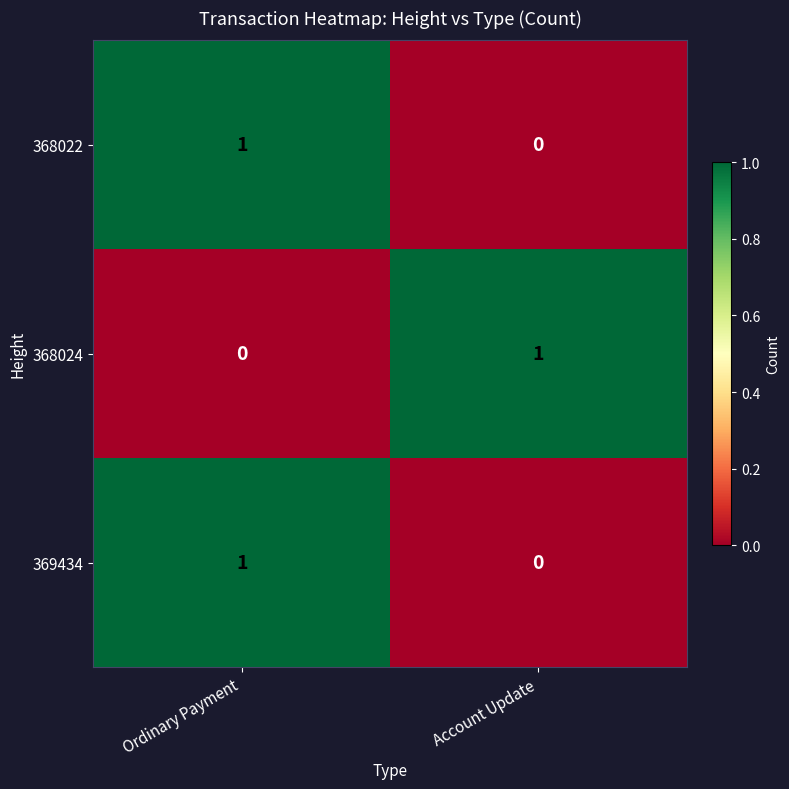

Rank the categories by 369434 value from highest to lowest.

Ordinary Payment, Account Update